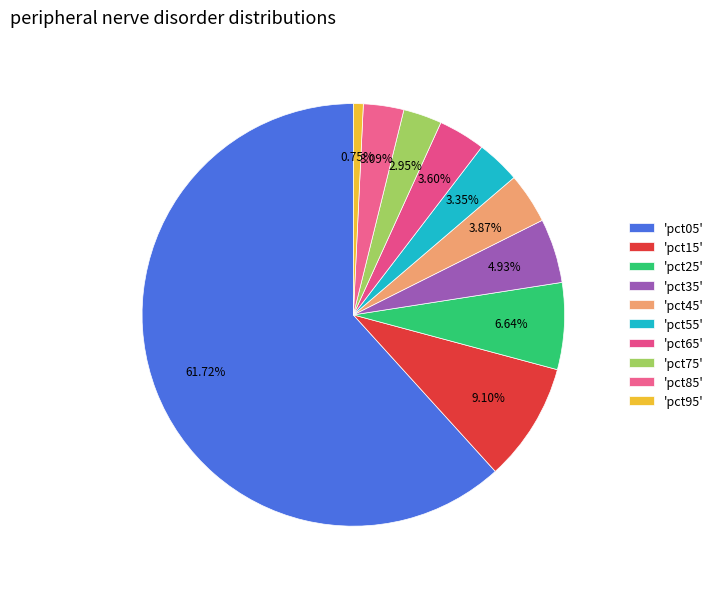

Which category has the smallest portion of the pie?

pct95